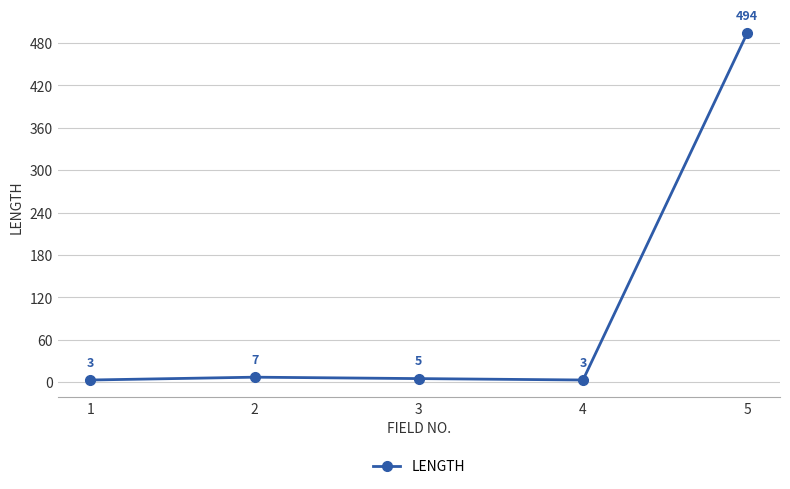

Is this an area chart (filled region under the line)?

No